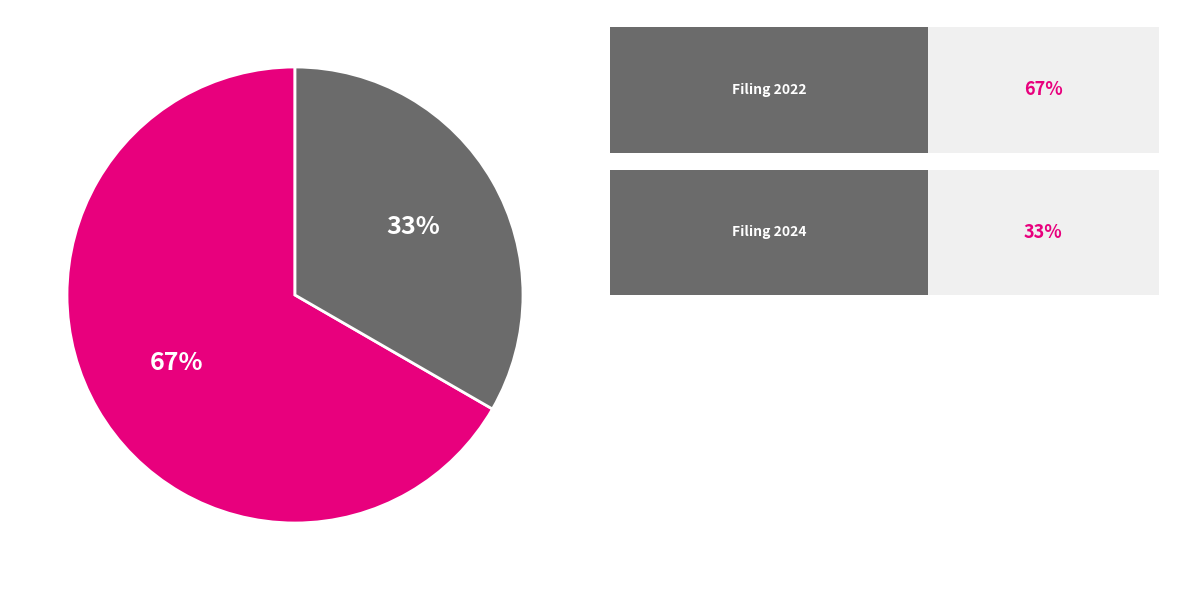

Count the number of slices in the pie.

2